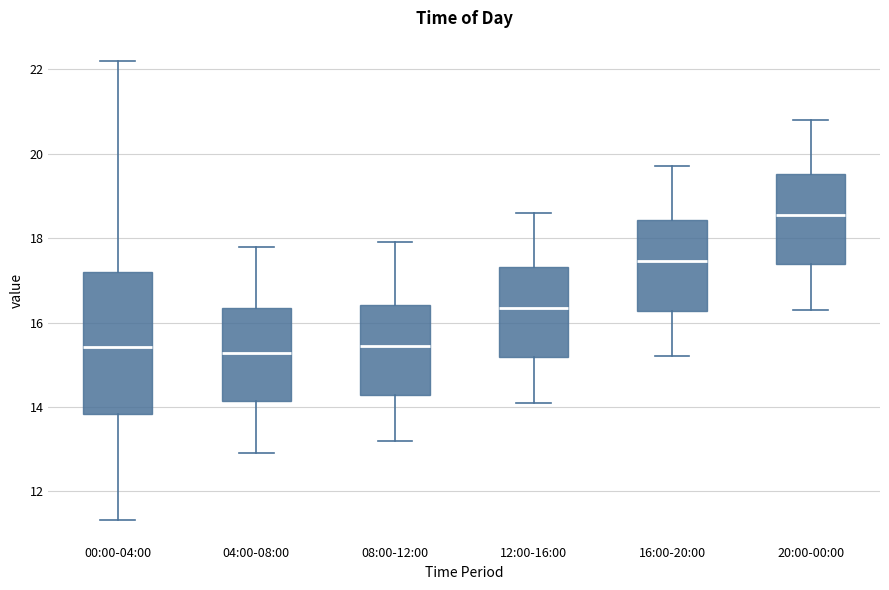

Where is the upper edge of the box for 00:00-04:00 on the y-axis? The values are not printed on the chart, so give them approximately, as read against the axis.

17.2